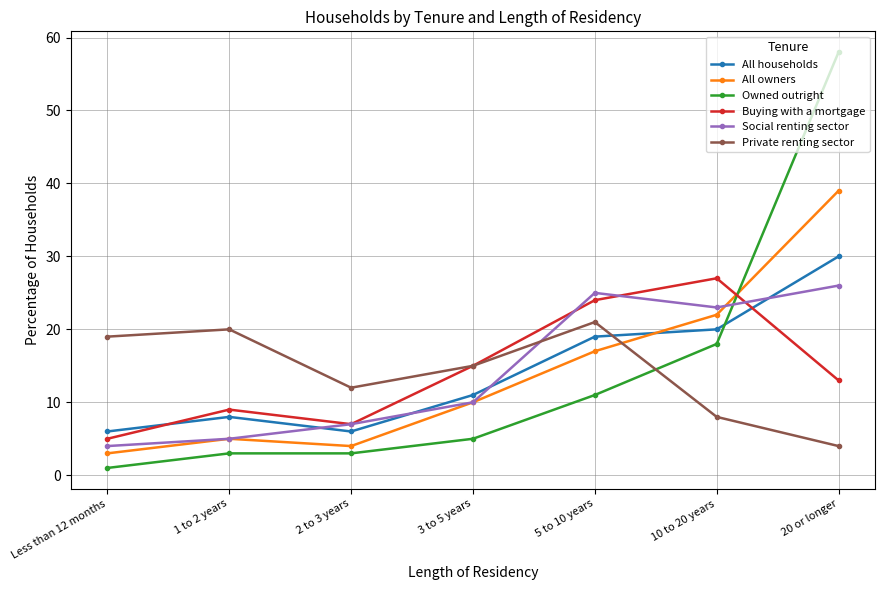

Is it true that Owned outright equals 11 at 5 to 10 years?

True